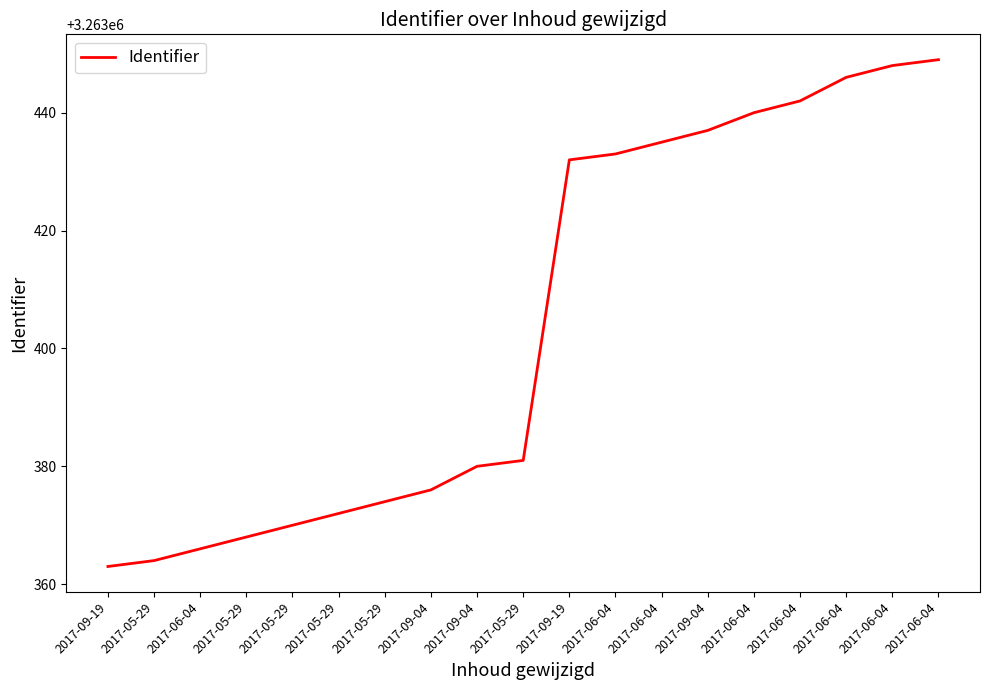

What is the difference between the second highest and second lowest values?

84